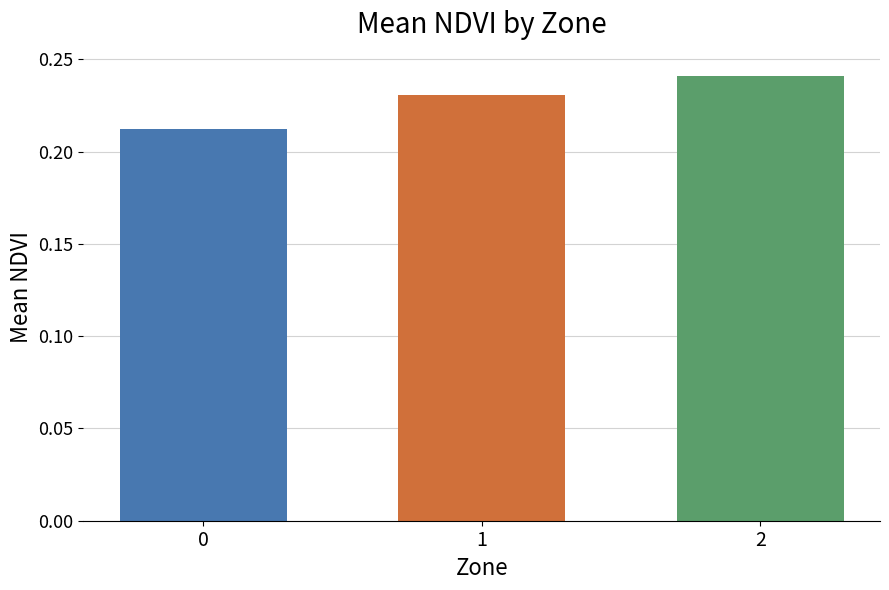

How many distinct data groups are displayed?

1